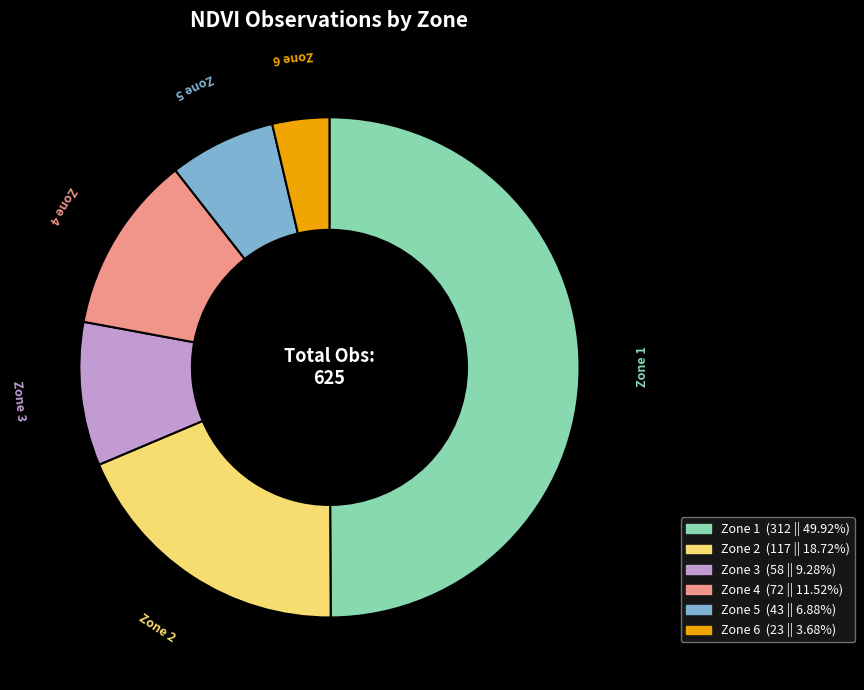

Is the sum of Zone 1 and Zone 3 greater than half?

Yes